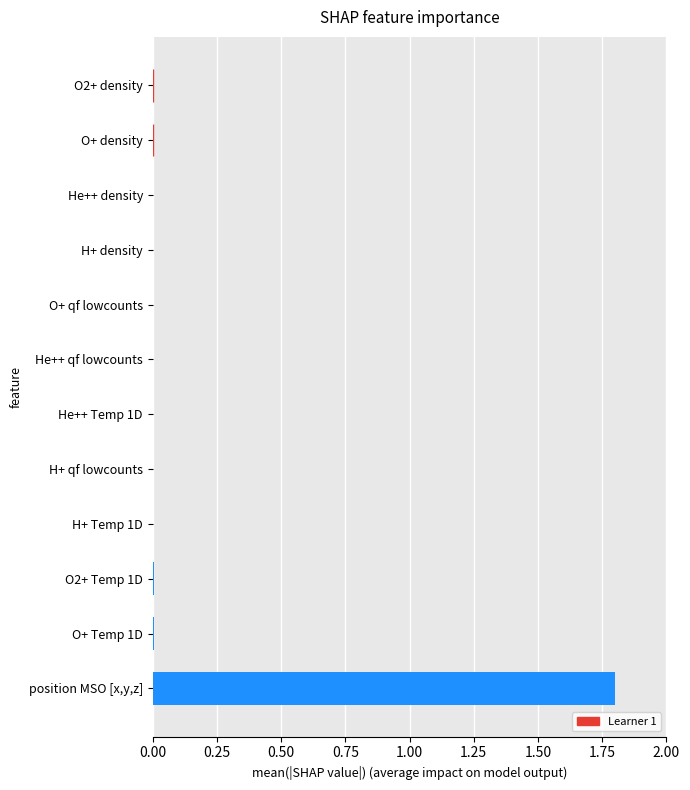

What is the sum of all values?

1.8